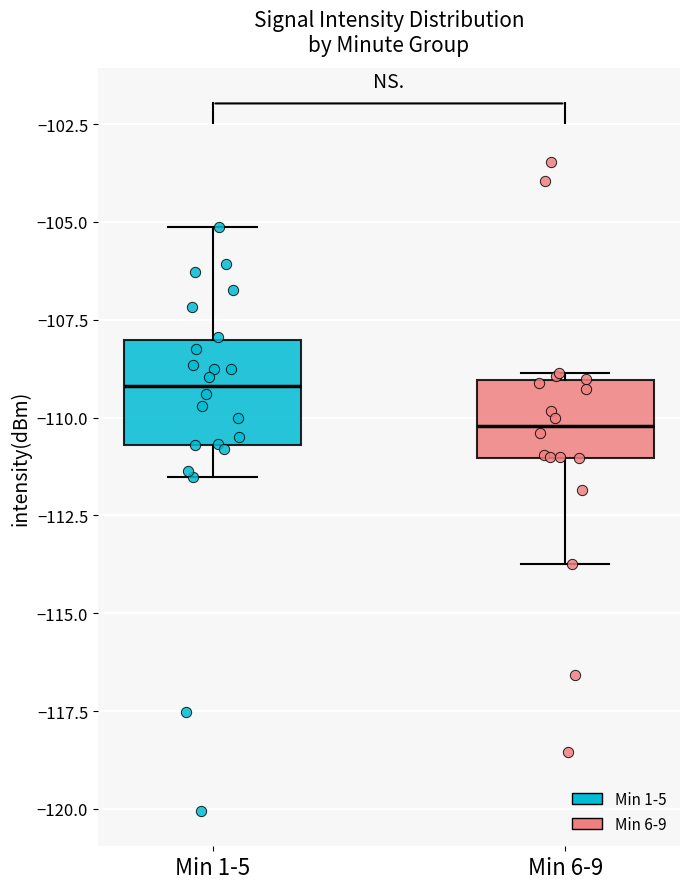

Comparing the boxes themselves (not the whiskers), which one is the tallest?

Min 1-5